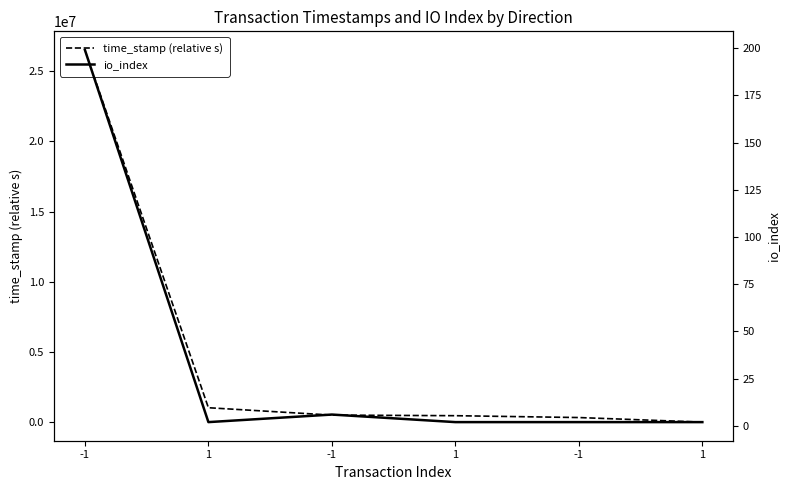

Where is the first local maximum for io_index?

-1